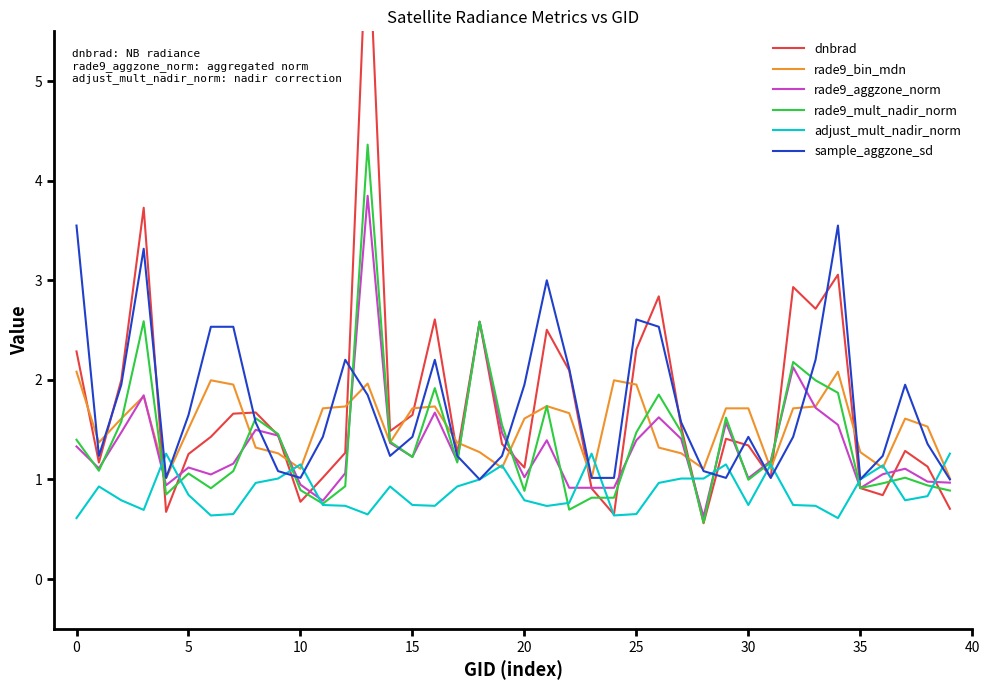

Which series ends up on top after the final intersection of sample_aggzone_sd and rade9_bin_mdn?

rade9_bin_mdn